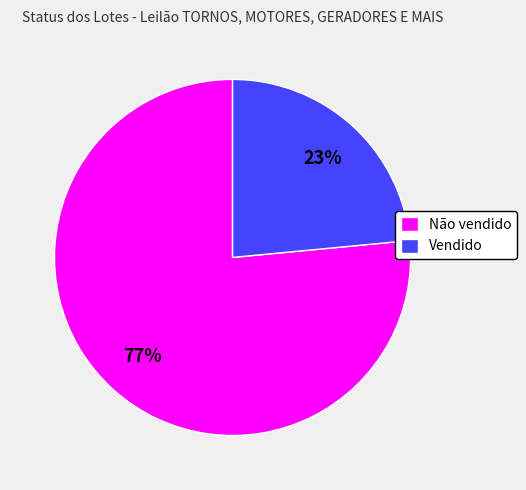

What percentage is the Vendido slice, to the nearest percent?

23%